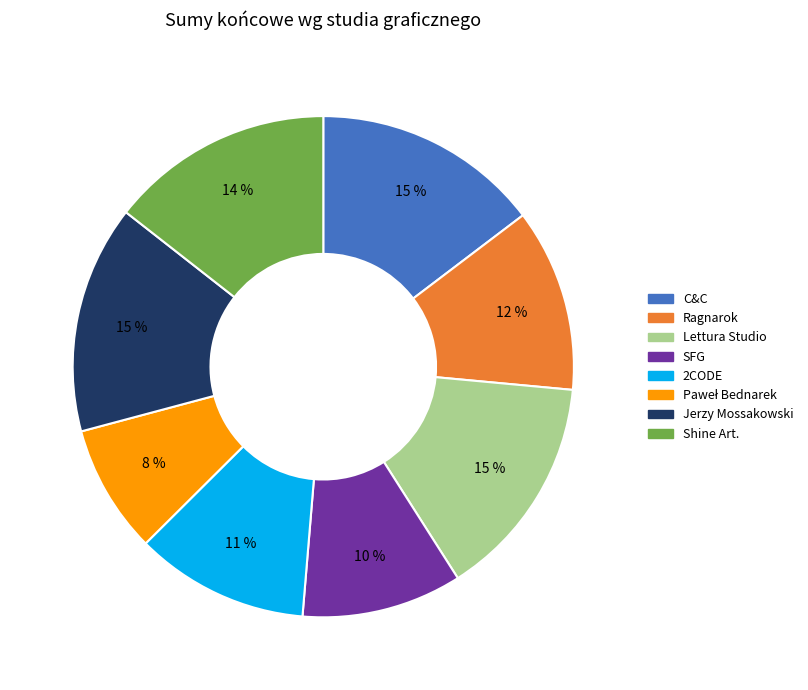

True or false: C&C accounts for 15% of the total.

True